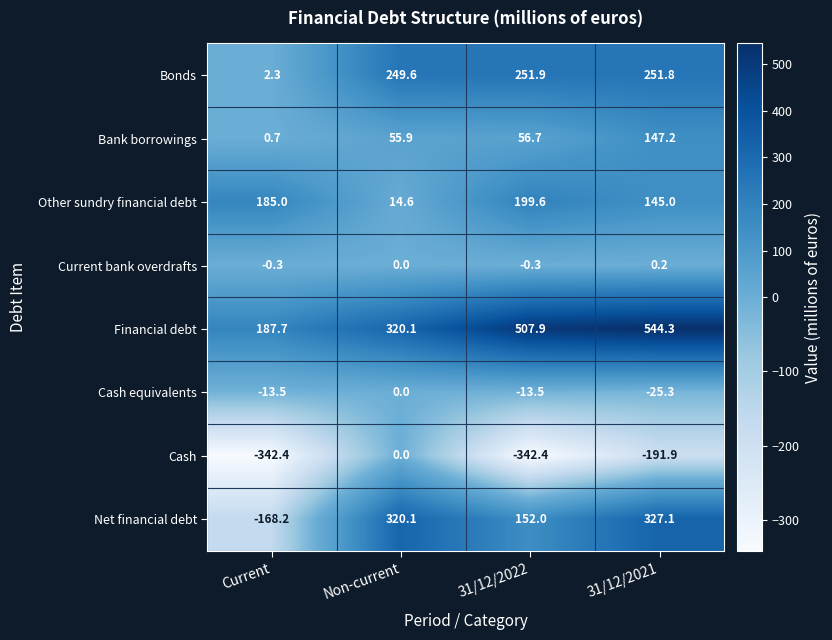

What is the average value of the Cash equivalents series?

-13.1